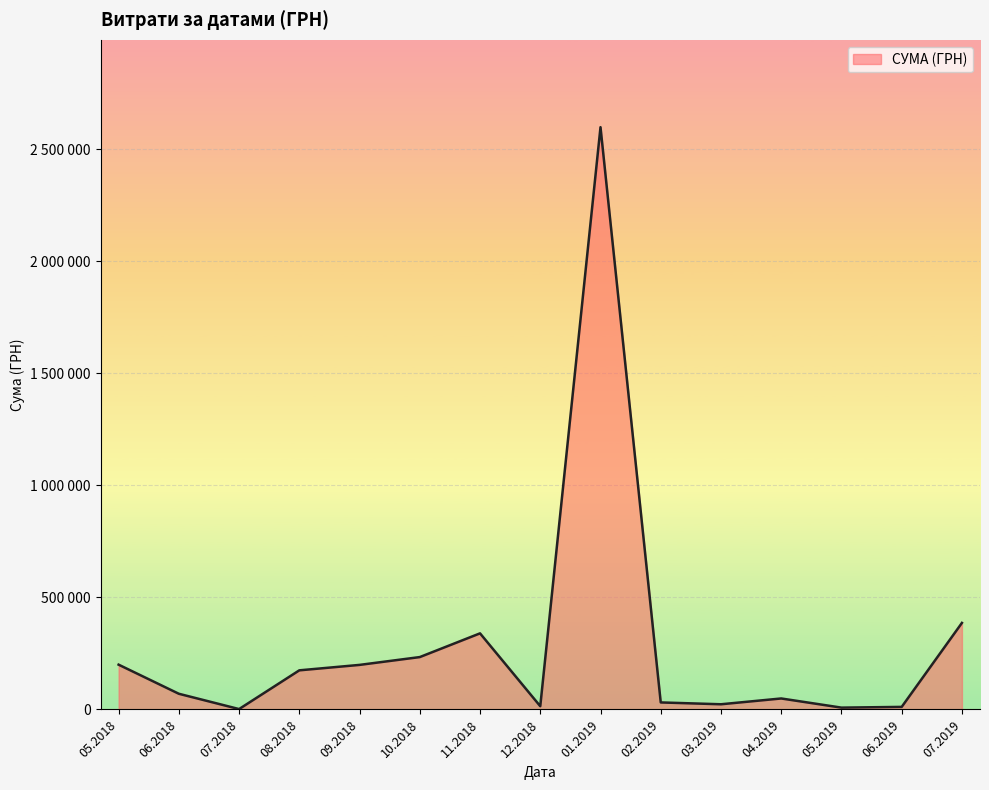

Does the chart have visible grid lines?

Yes